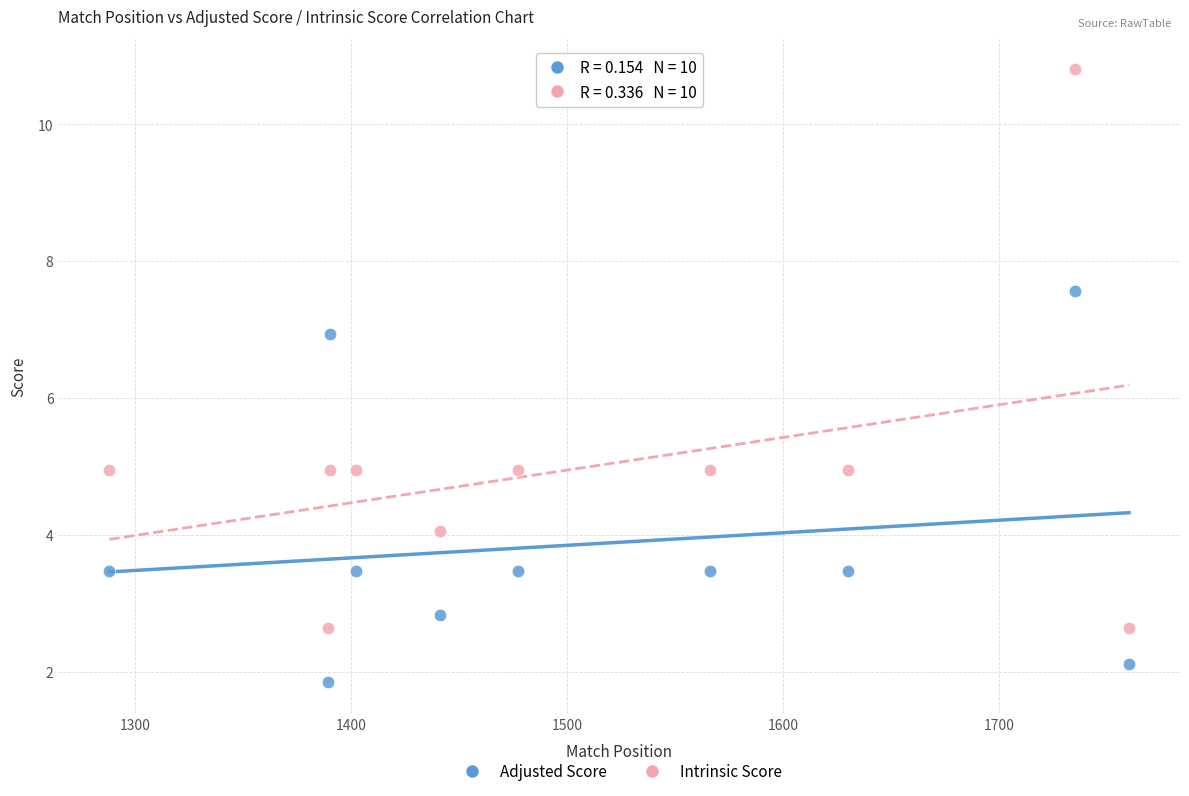

Which series reaches the maximum Y coordinate?

Intrinsic Score